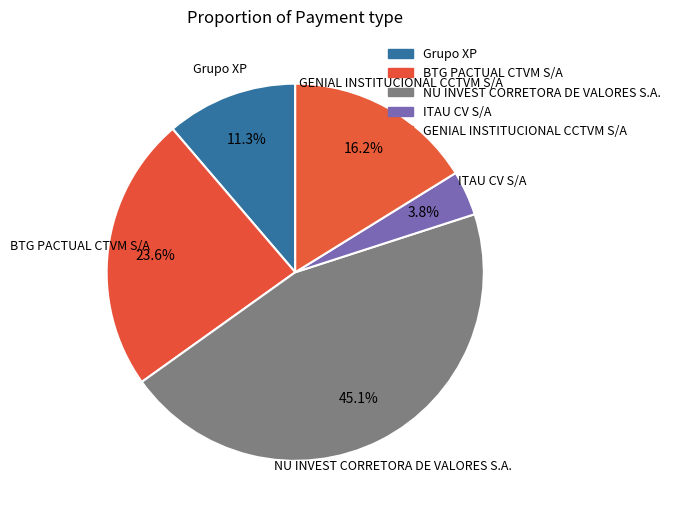

Which category has the smallest portion of the pie?

ITAU CV S/A